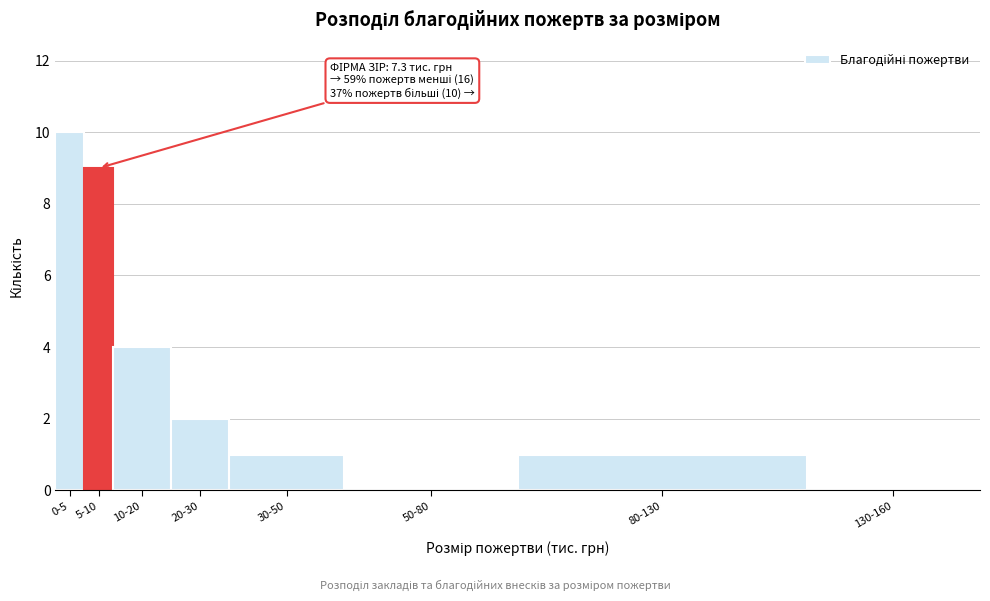

Reading right to left, what are all the values shown in this chart?

130-160=0	80-130=1	50-80=0	30-50=1	20-30=2	10-20=4	5-10=9	0-5=10